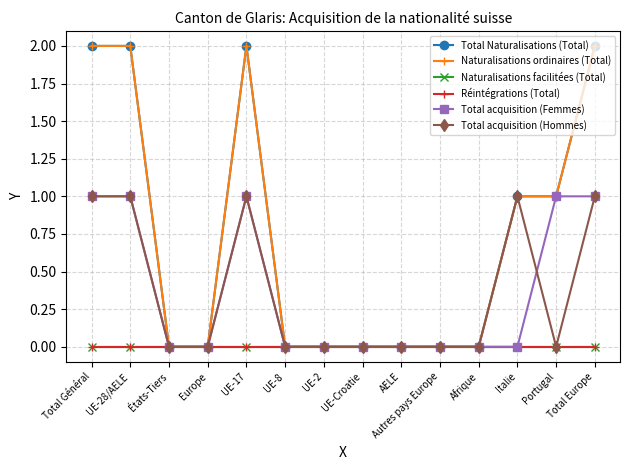

True or false: Naturalisations facilitées (Total) and Naturalisations ordinaires (Total) intersect in this chart.

False